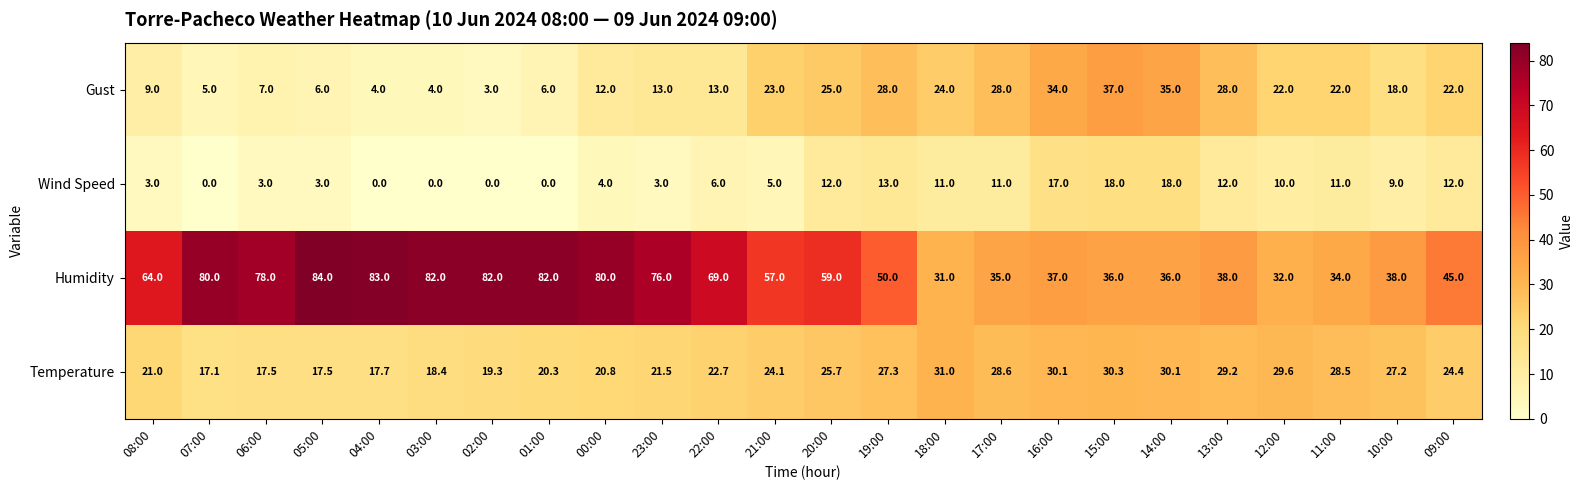

Rank the series at 03:00 from highest to lowest value.

Humidity, Temperature, Gust, Wind Speed